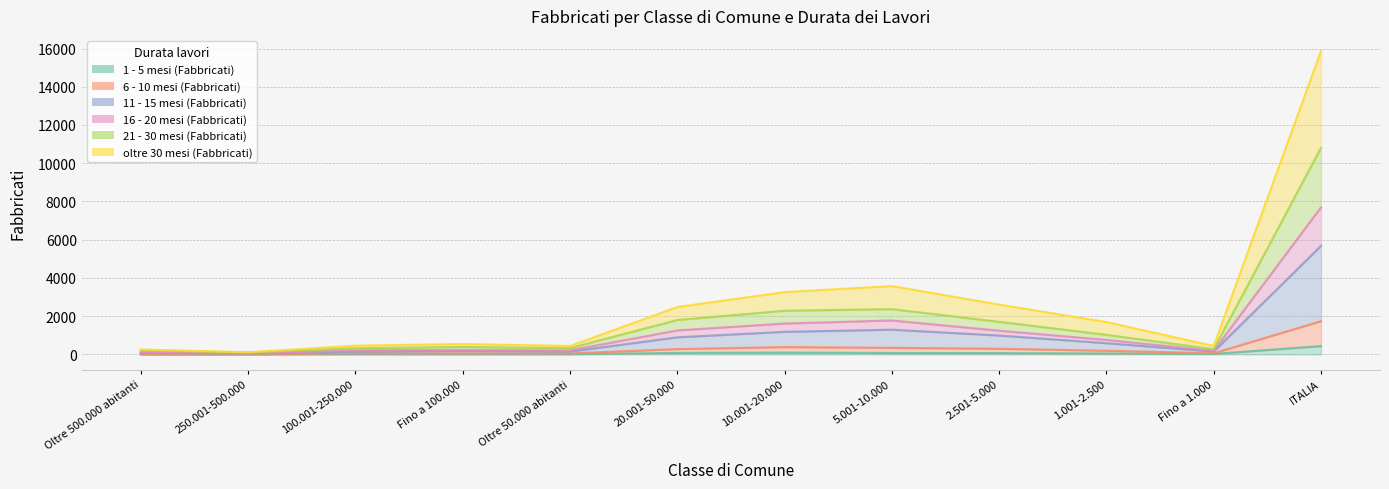

How many lines are shown in the chart?

6